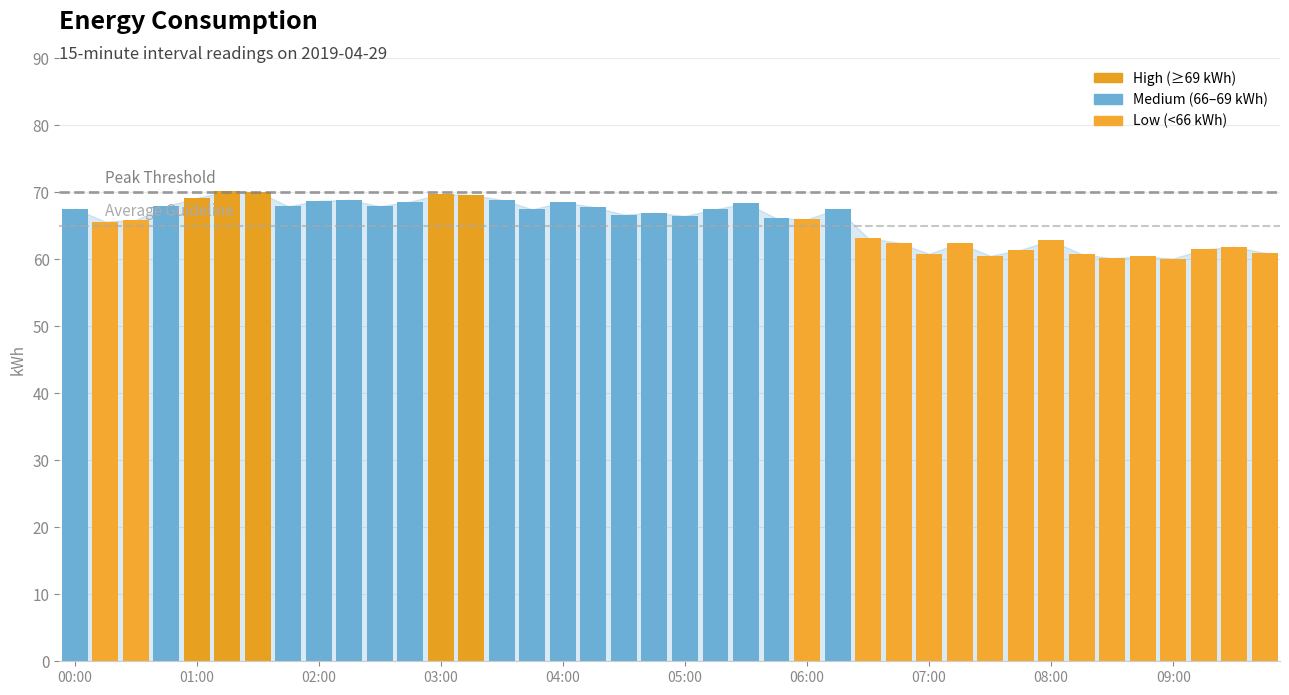

What is the minimum value shown in the chart?

60.1